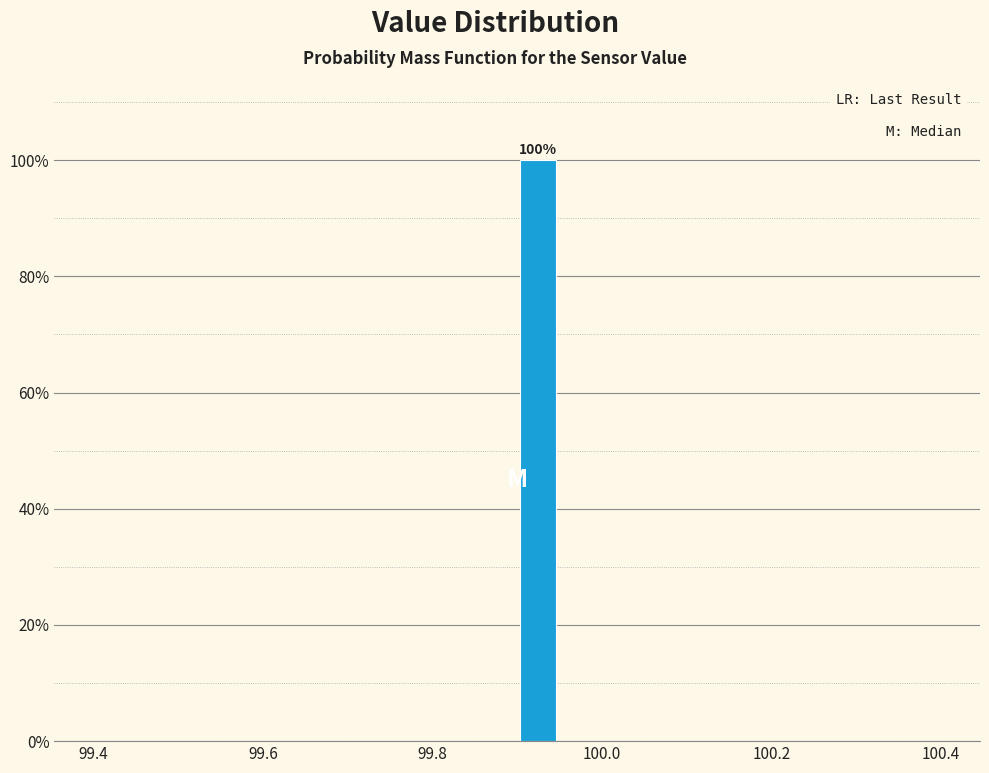

Read against the x-axis, roughly where is the centre of the tallest bar?

99.92